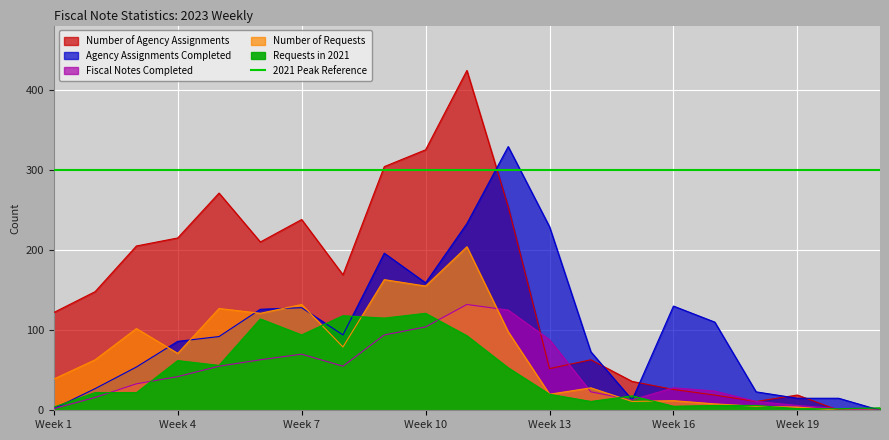

What is the difference between the highest and lowest values at Week 4?

173